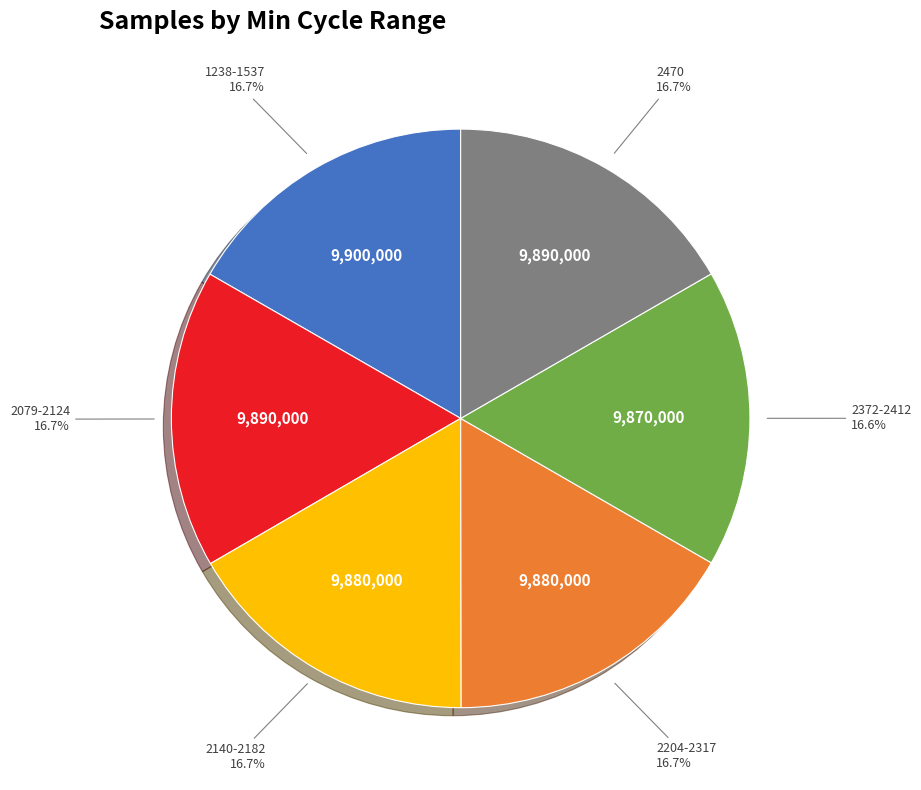

Is there any slice that represents more than half of the pie?

No